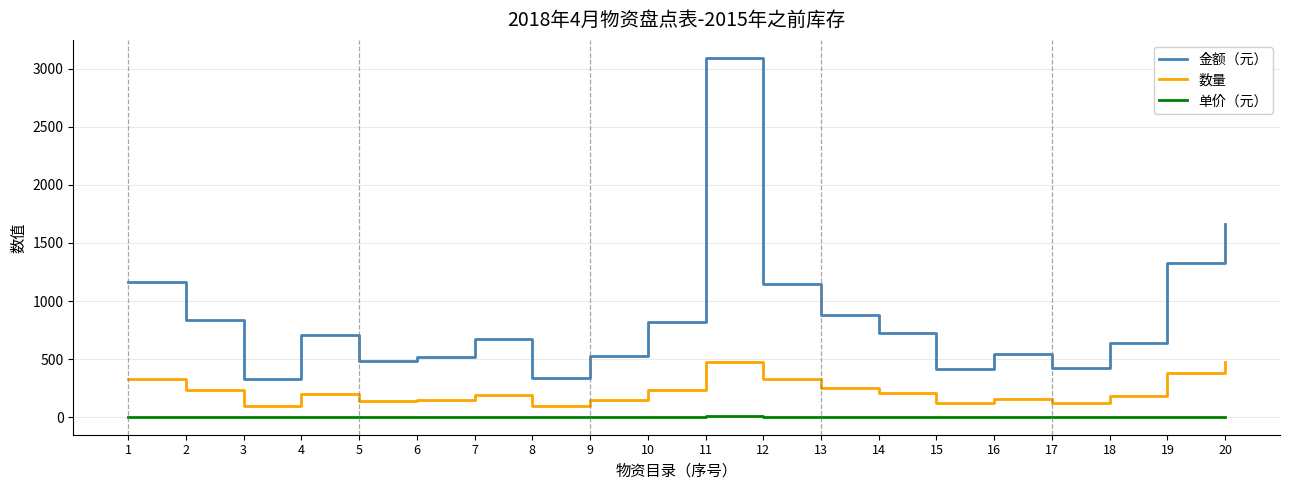

What is the sum of all 数量 values?

4517.0